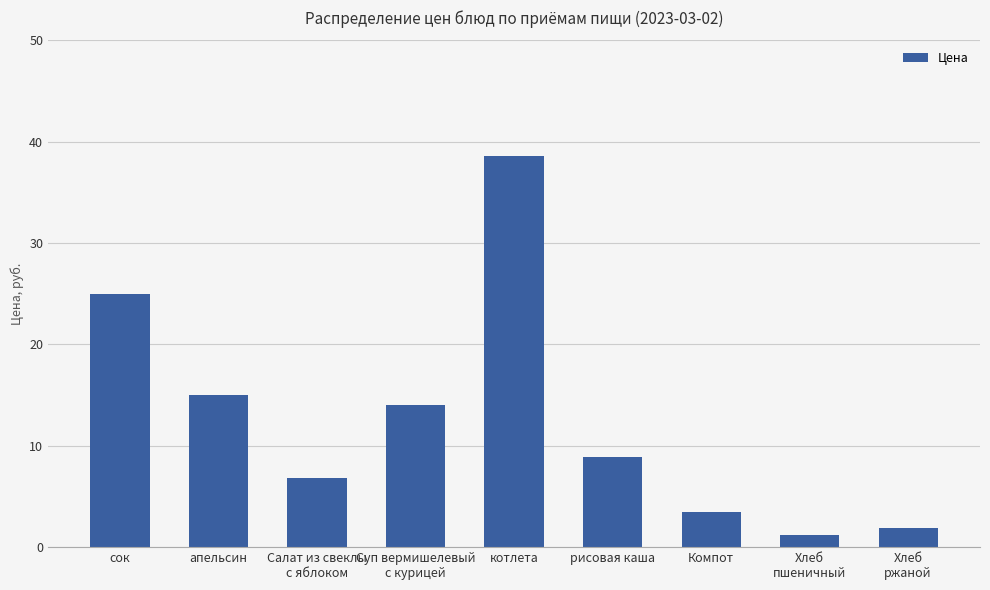

Is it true that the value at Суп вермишелевый
с курицей is 14.0?

True